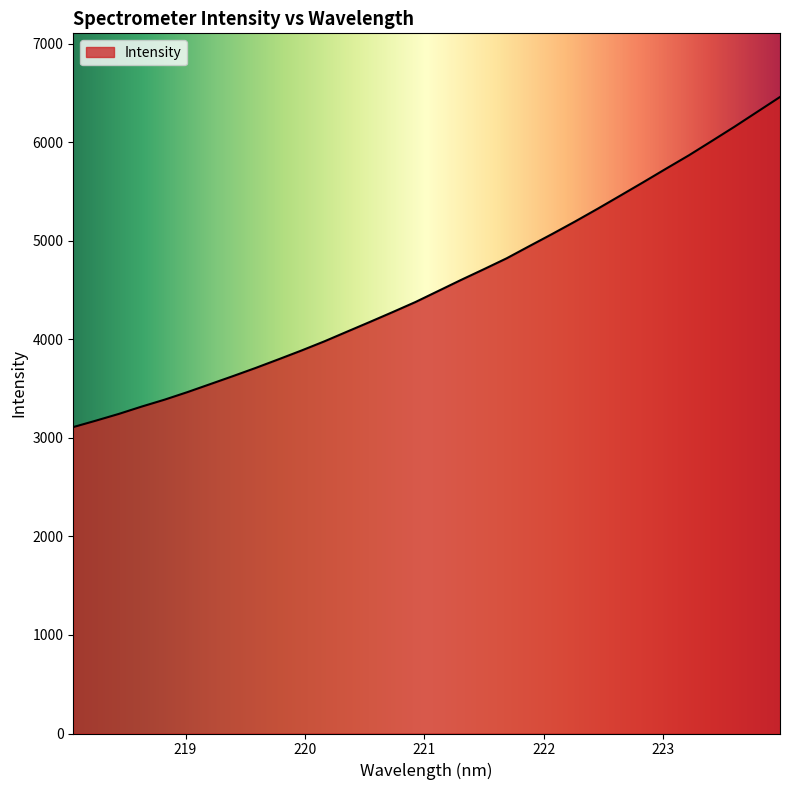

What is the maximum value shown in the chart?

6460.2